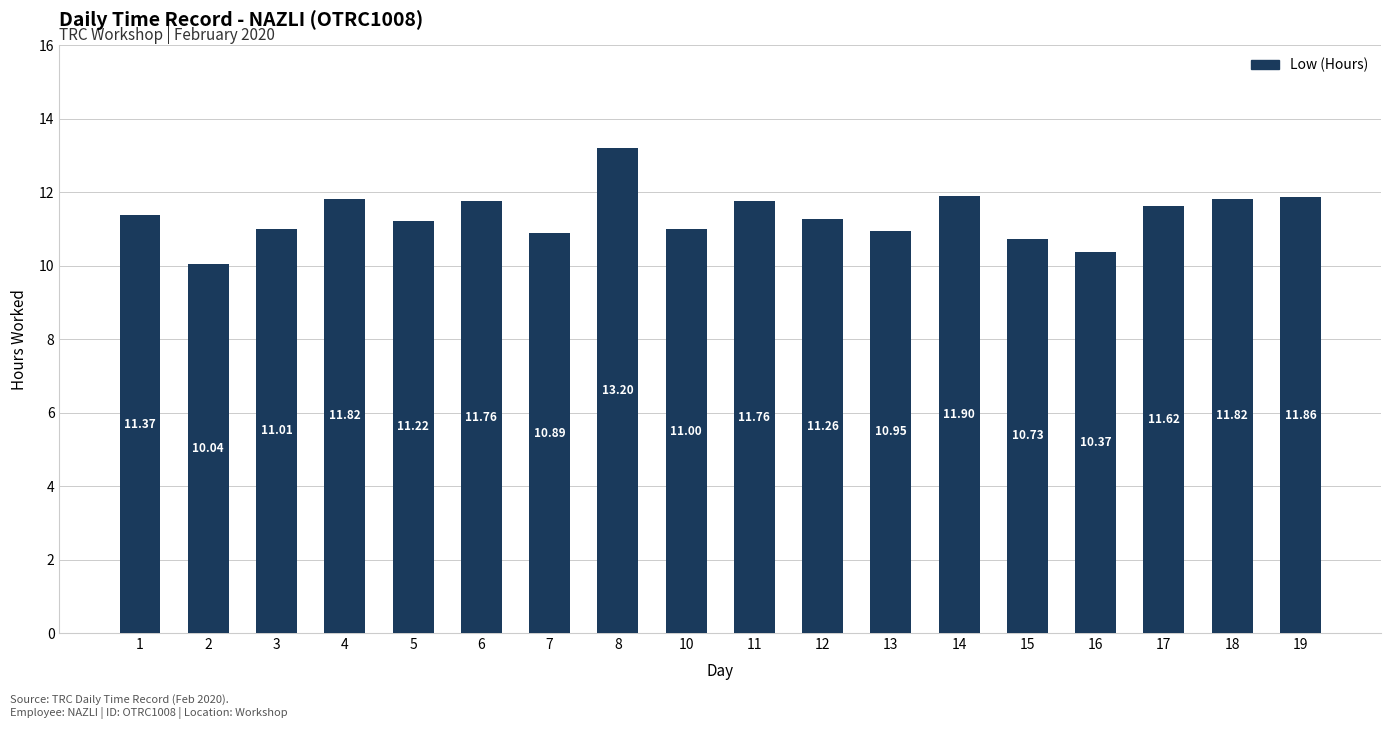

Does the chart contain stacked bars?

No